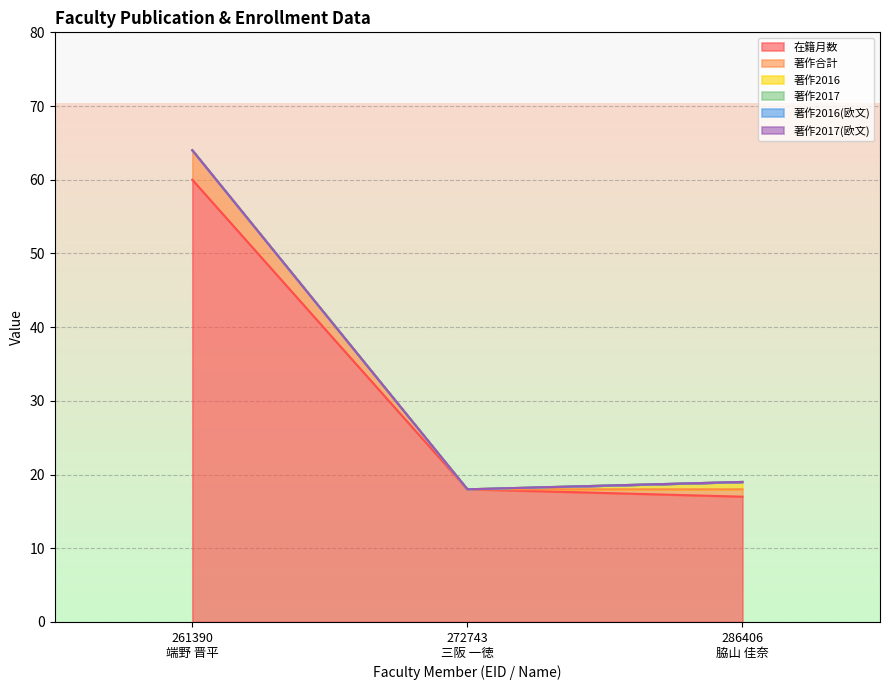

What position from the left is 272743
三阪 一徳?

2